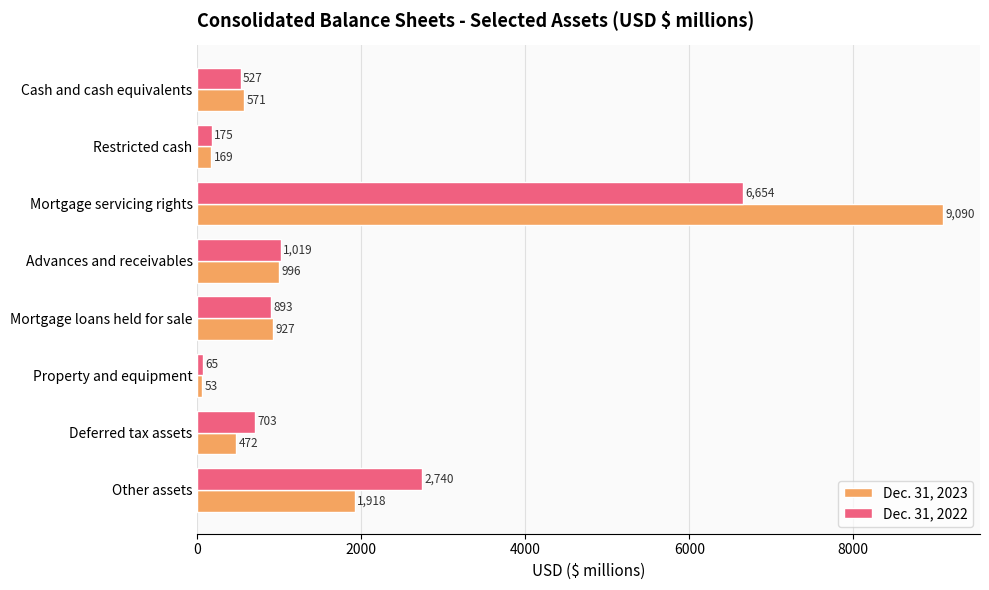

What is the maximum value for Dec. 31, 2023?

9090